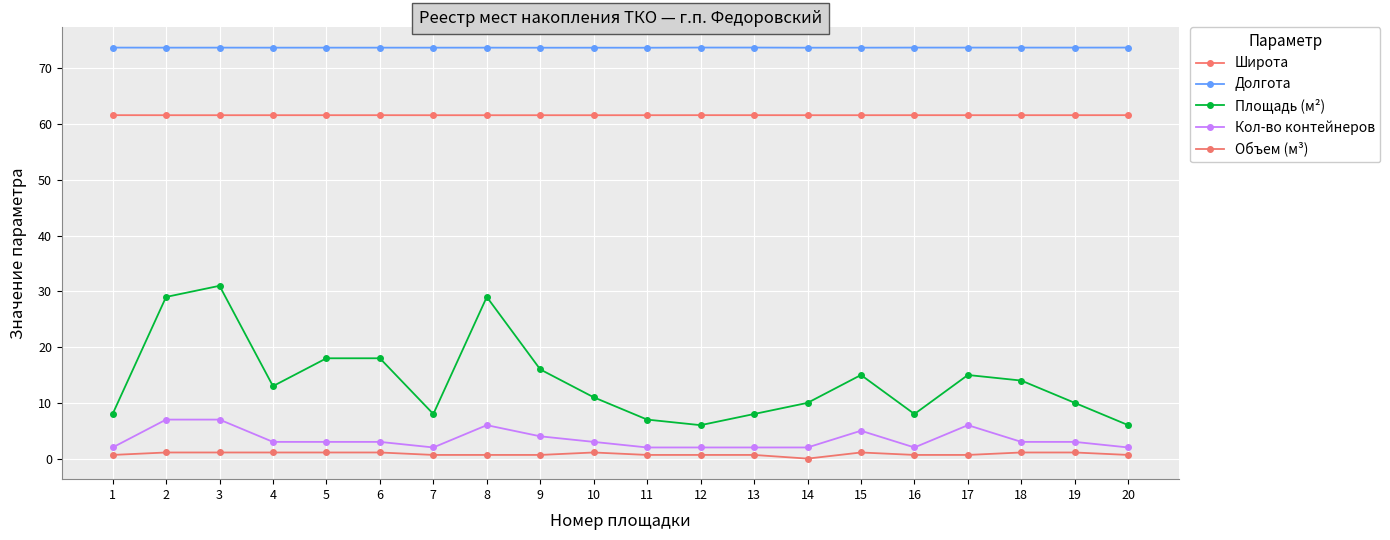

At which category does the chart reach its peak across all series?

12